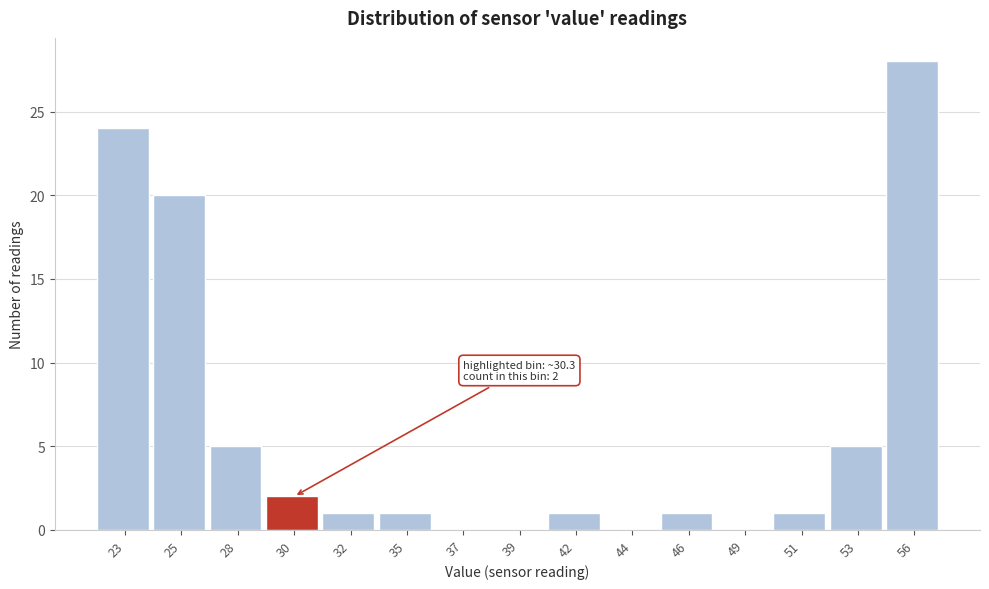

Reading left to right, what are all the values shown in this chart?

23=24	25=20	28=5	30=2	32=1	35=1	37=0	39=0	42=1	44=0	46=1	49=0	51=1	53=5	56=28